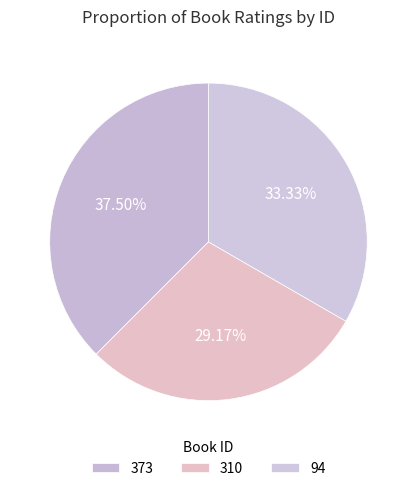

To the nearest percent, what is the difference between the 373 and 94 slice percentages?

4%